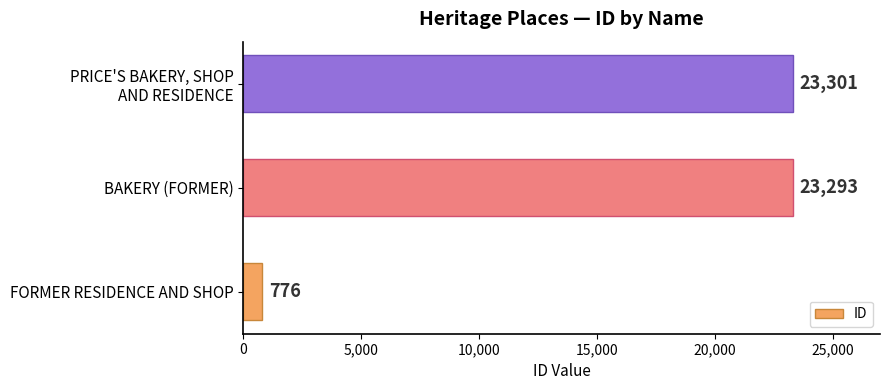

What is the smallest value displayed?

776